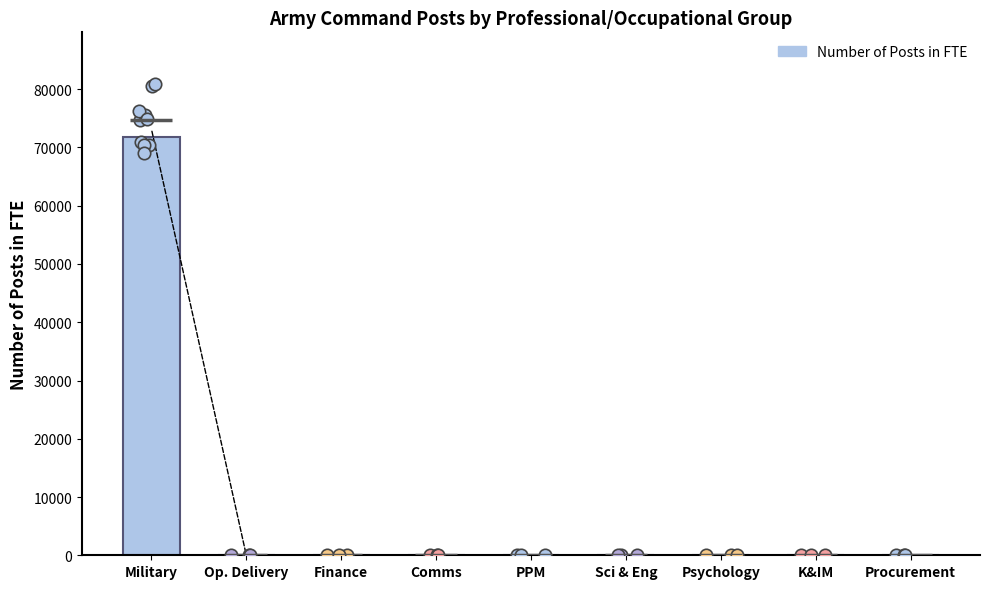

Which has a higher value, Sci & Eng or Psychology?

Sci & Eng